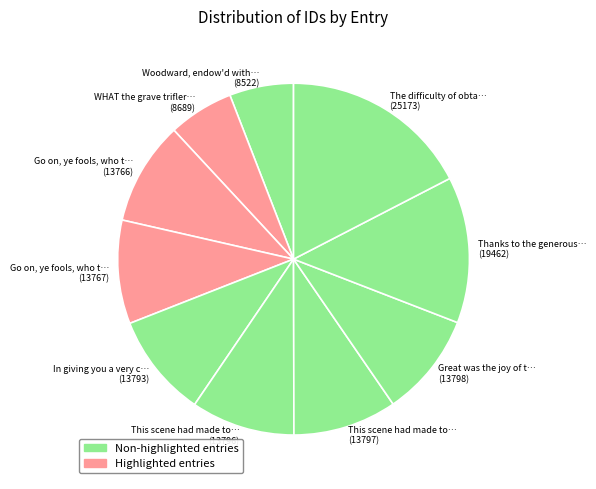

What is the ratio of the value at This scene had made to… (13796) to the value at Woodward, endow'd with… (8522)?

1.6